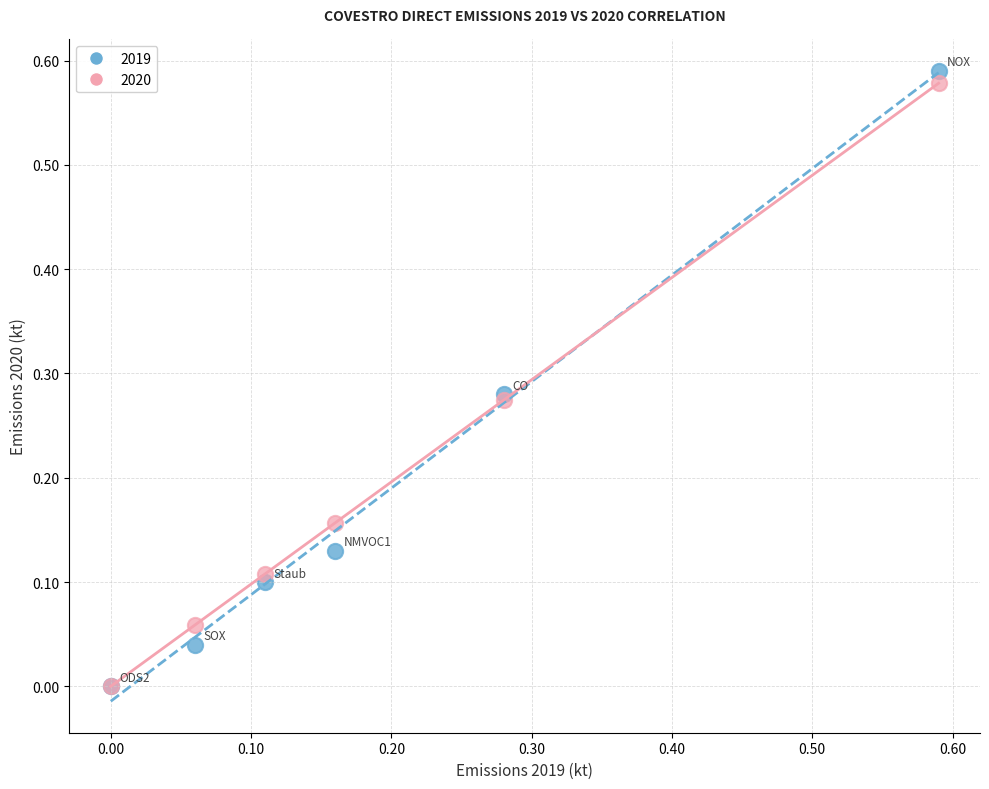

What are all the series names shown in the legend?

2019, 2020